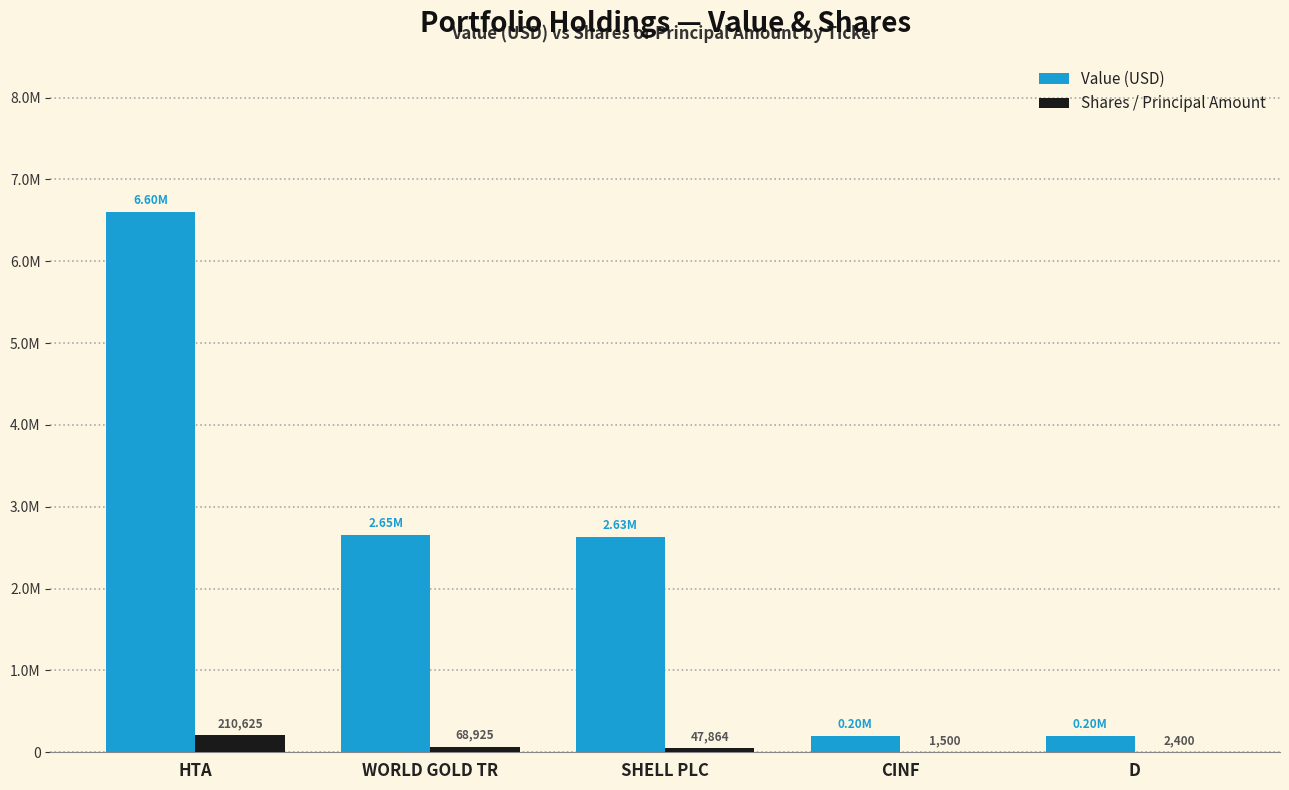

Does the chart contain stacked bars?

No